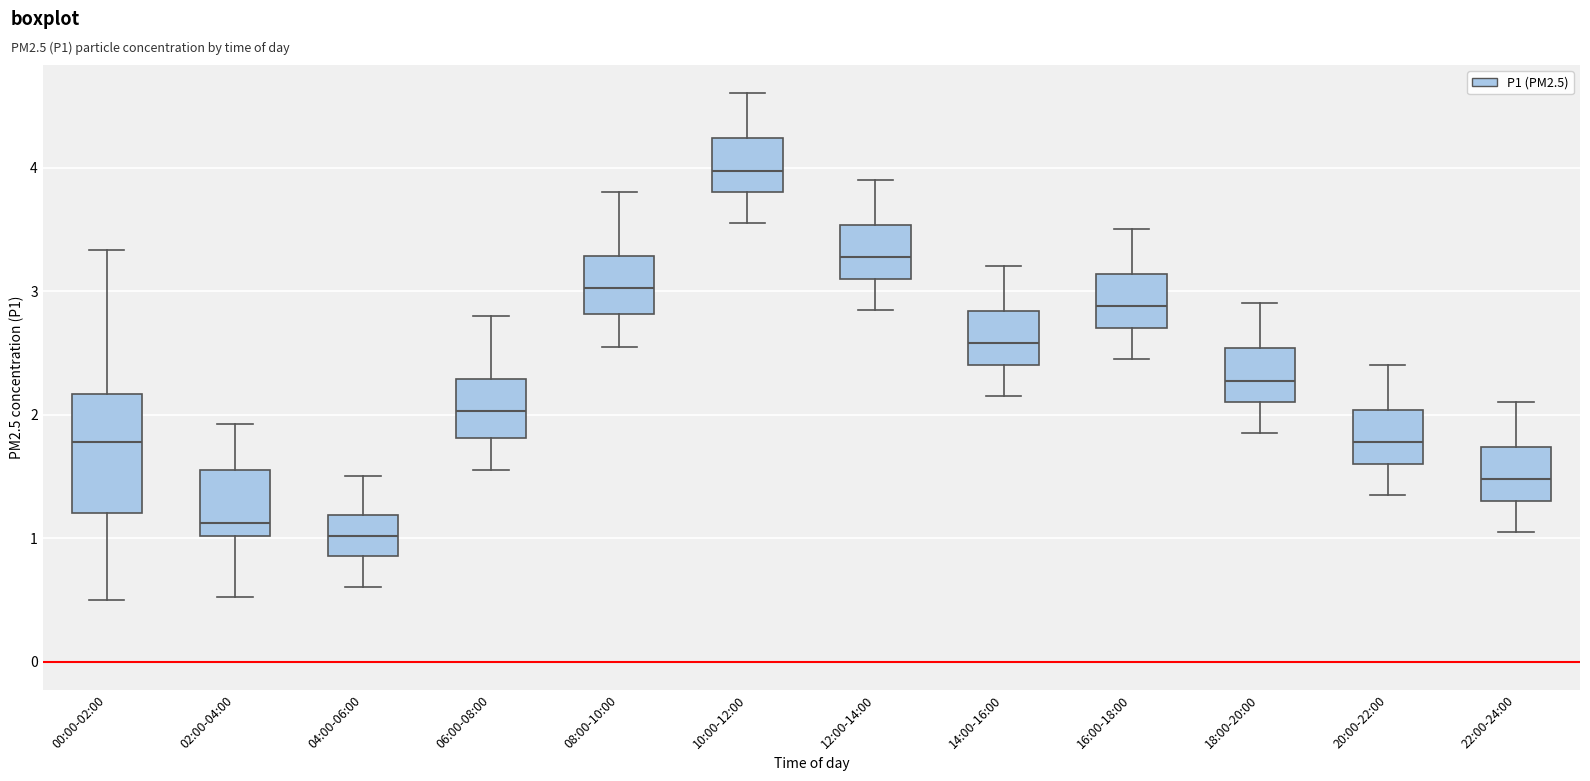

Reading left to right, transcribe this box plot: for each box, give where its median line is, the range the box spans, and where its two whiskers end, as read against the y-axis. The values are not printed on the chart, so give them approximately, as read against the axis.

00:00-02:00: median 1.8, box 1.2 to 2.2, whiskers 0.5 to 3.3
02:00-04:00: median 1.1, box 1.0 to 1.6, whiskers 0.5 to 1.9
04:00-06:00: median 1.0, box 0.9 to 1.2, whiskers 0.6 to 1.5
06:00-08:00: median 2.0, box 1.8 to 2.3, whiskers 1.6 to 2.8
08:00-10:00: median 3.0, box 2.8 to 3.3, whiskers 2.6 to 3.8
10:00-12:00: median 4.0, box 3.8 to 4.2, whiskers 3.6 to 4.6
12:00-14:00: median 3.3, box 3.1 to 3.5, whiskers 2.9 to 3.9
14:00-16:00: median 2.6, box 2.4 to 2.8, whiskers 2.2 to 3.2
16:00-18:00: median 2.9, box 2.7 to 3.1, whiskers 2.5 to 3.5
18:00-20:00: median 2.3, box 2.1 to 2.5, whiskers 1.9 to 2.9
20:00-22:00: median 1.8, box 1.6 to 2.0, whiskers 1.4 to 2.4
22:00-24:00: median 1.5, box 1.3 to 1.7, whiskers 1.1 to 2.1